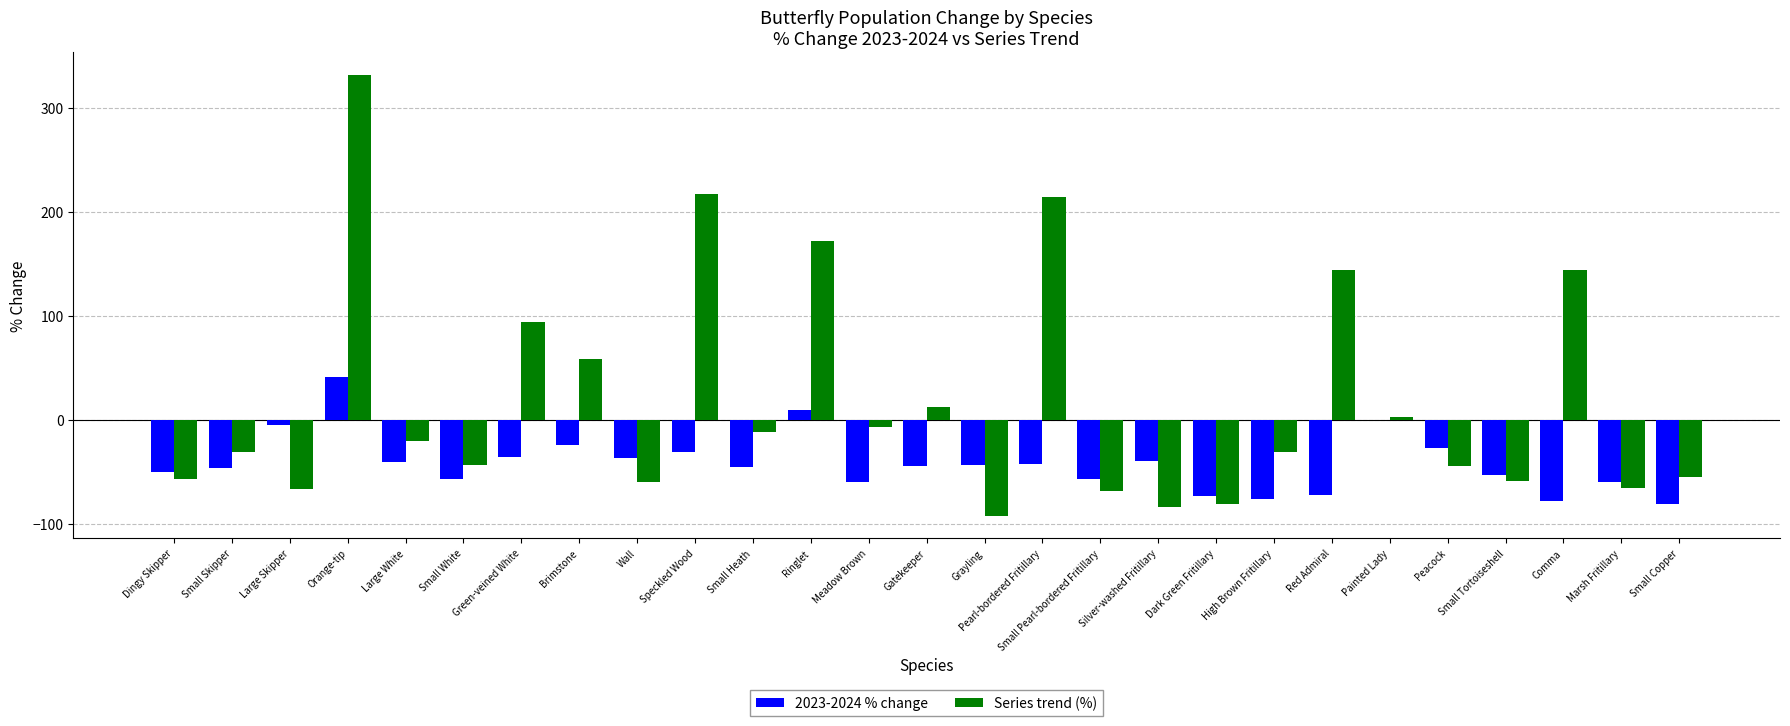

Between Dingy Skipper and Large White, which series saw the biggest shift?

Series trend (%)